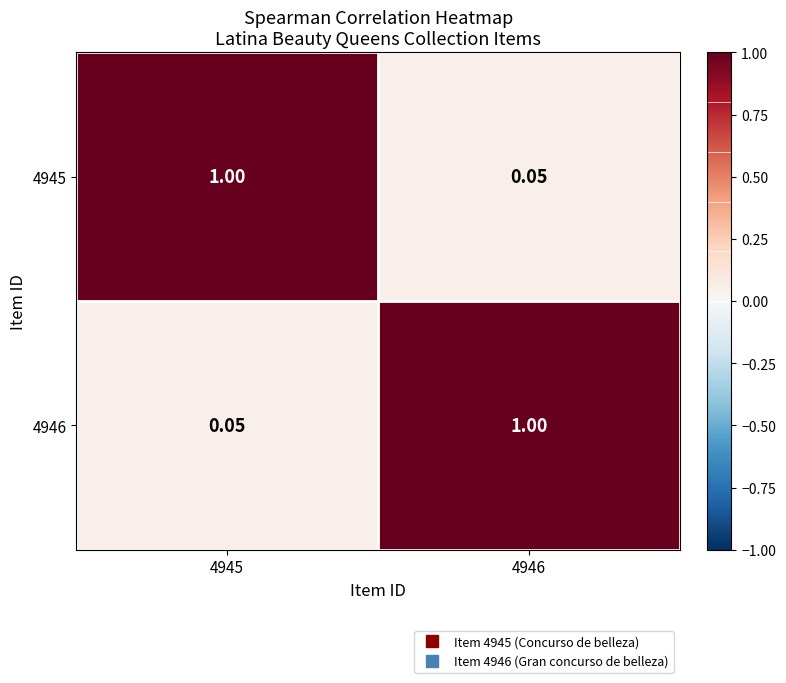

Is the value of 4945 at 4946 greater than the value of 4946 at 4946?

No